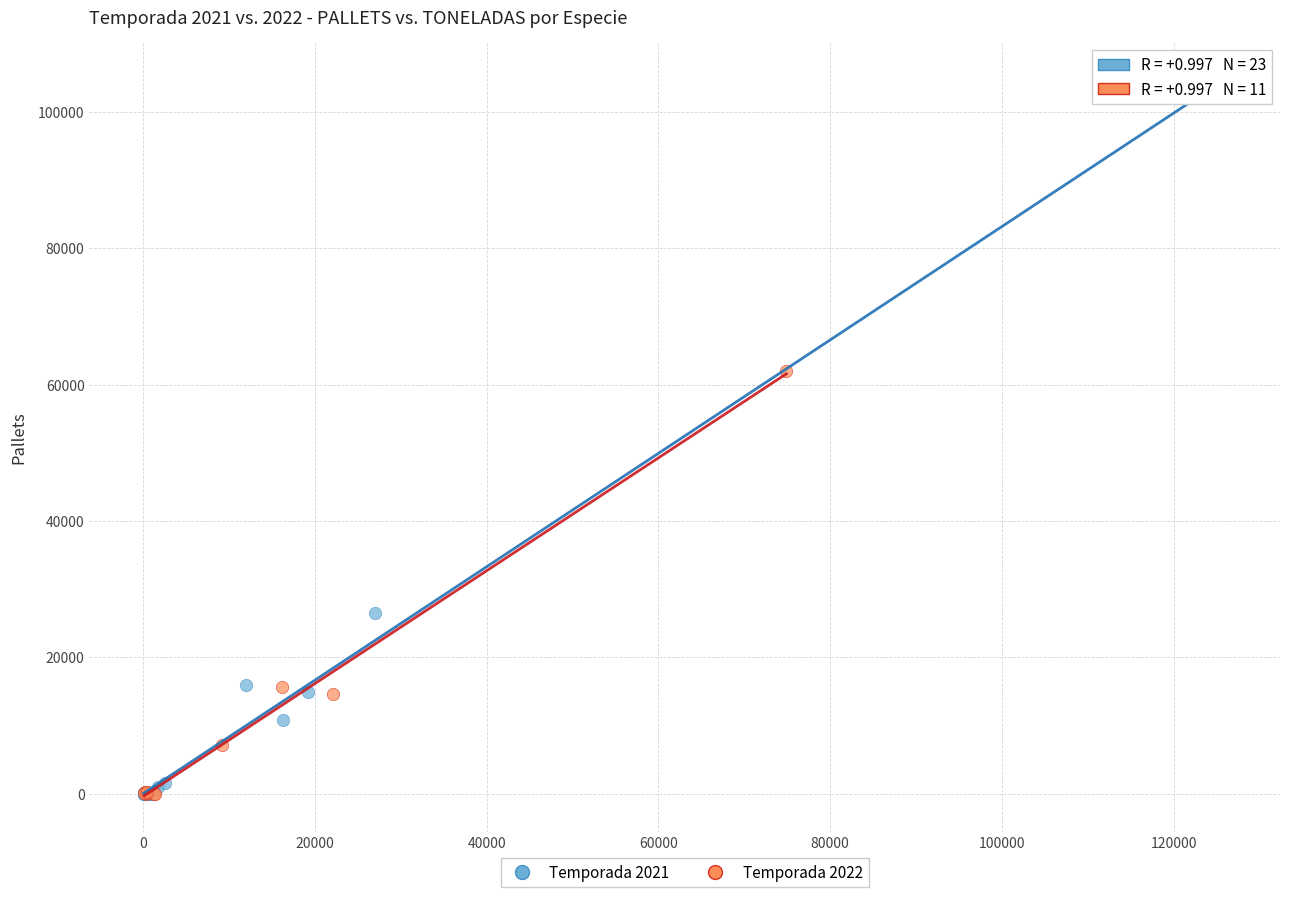

Which series contains the highest Y value?

Temporada 2021